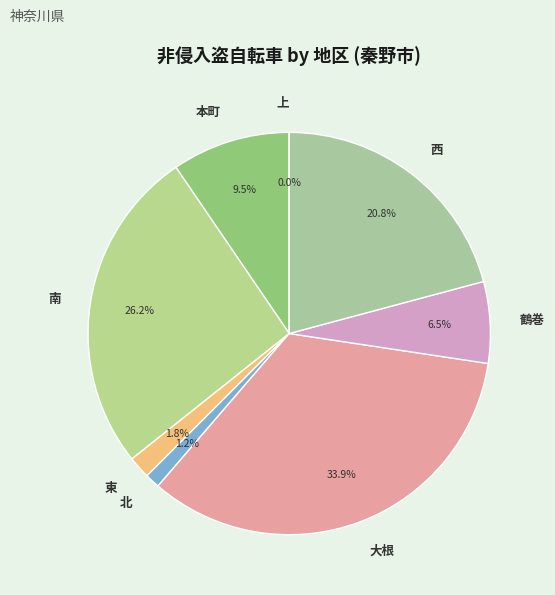

Does any single category account for the majority?

No